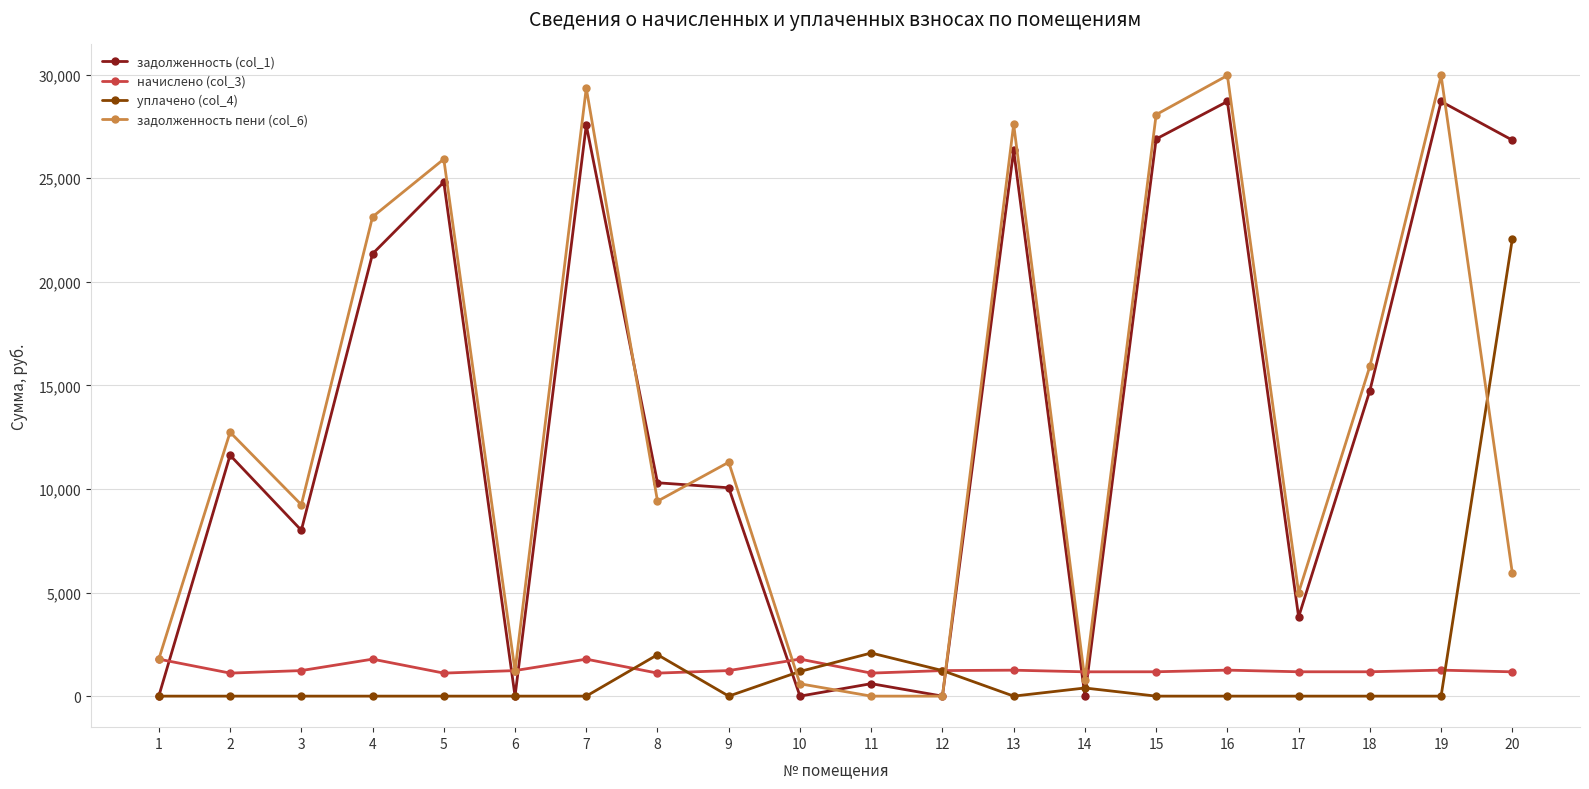

At which label does начислено (col_3) first exceed 1233?

1